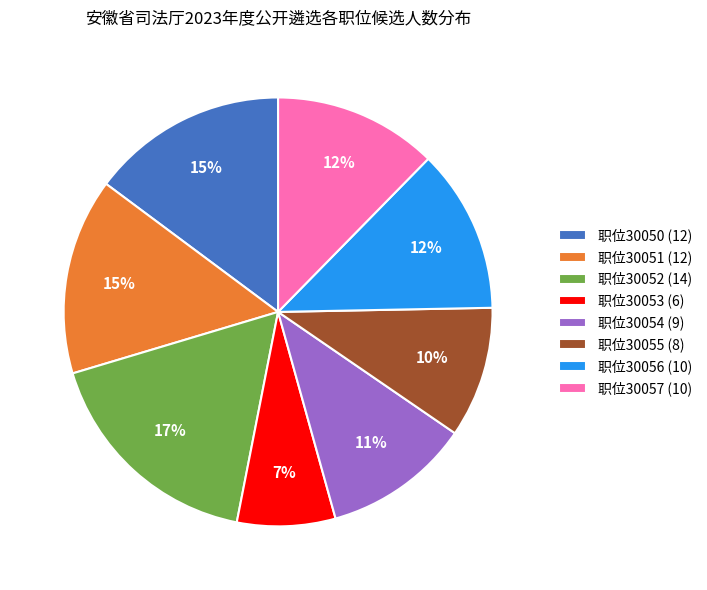

To the nearest percent, what percentage of the pie is 职位30051 (12)?

15%